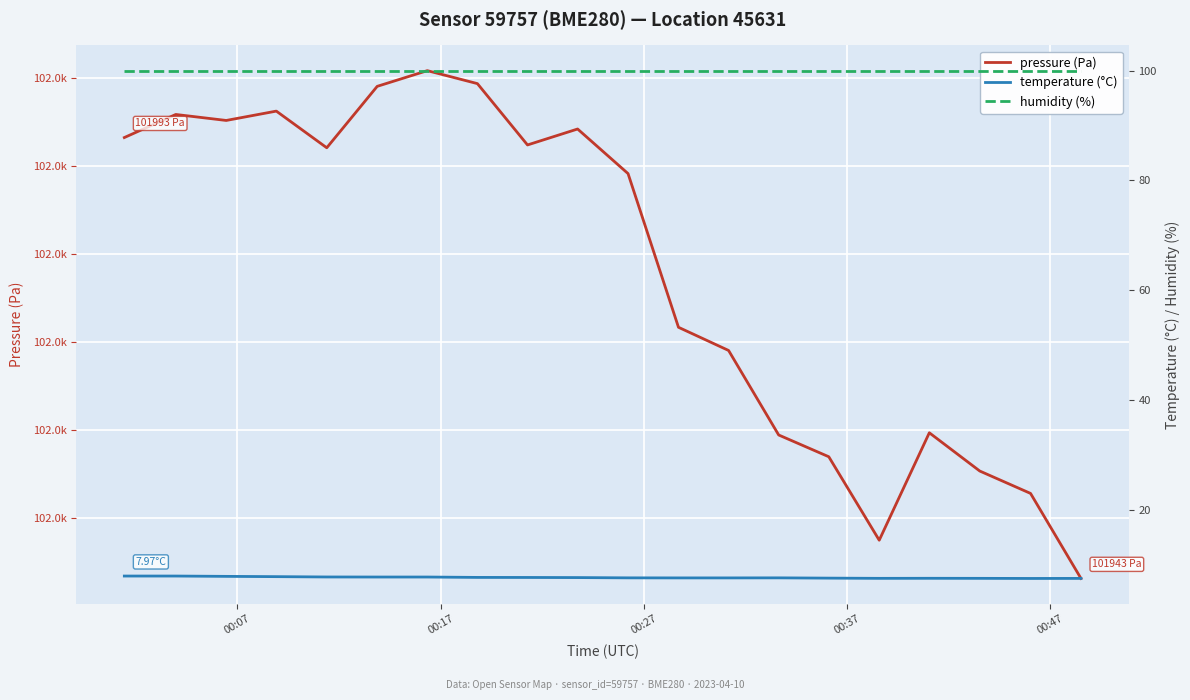

What is the value of the temperature (°C) point at the 12th from the left?

7.6